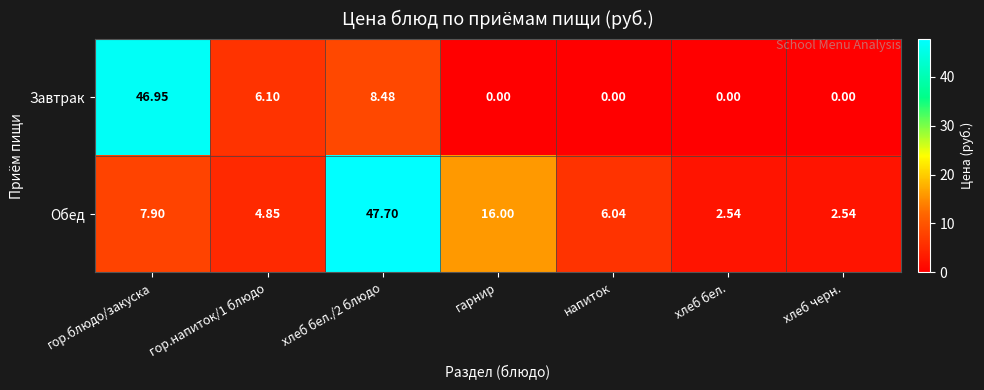

List the series in order of their peak value, lowest first.

Завтрак, Обед